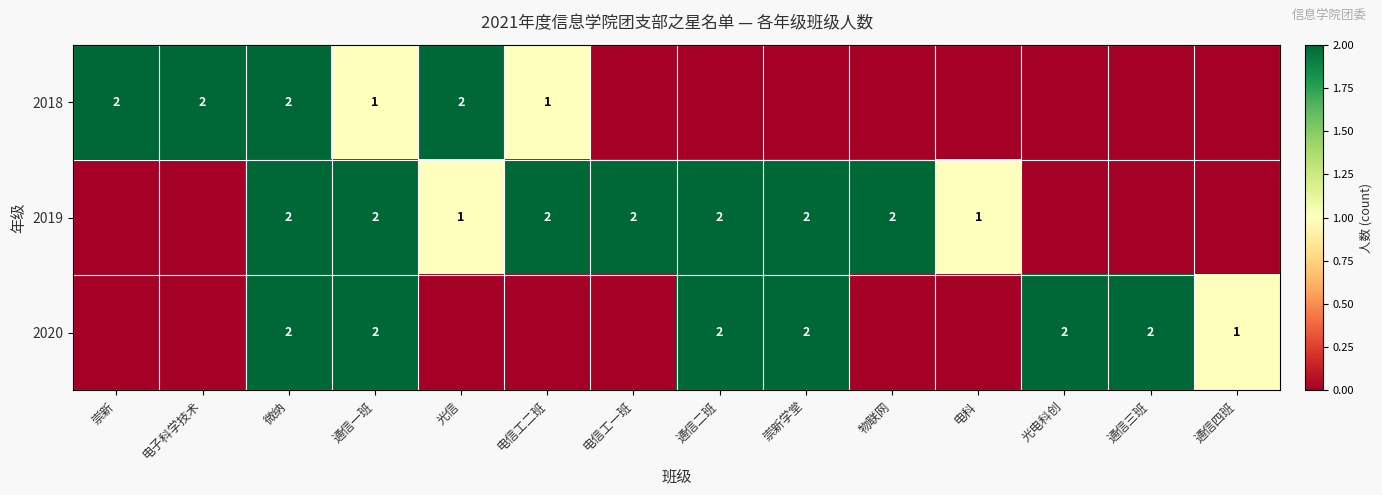

The value of 2020 at 崇新学堂 is 2. True or false?

True